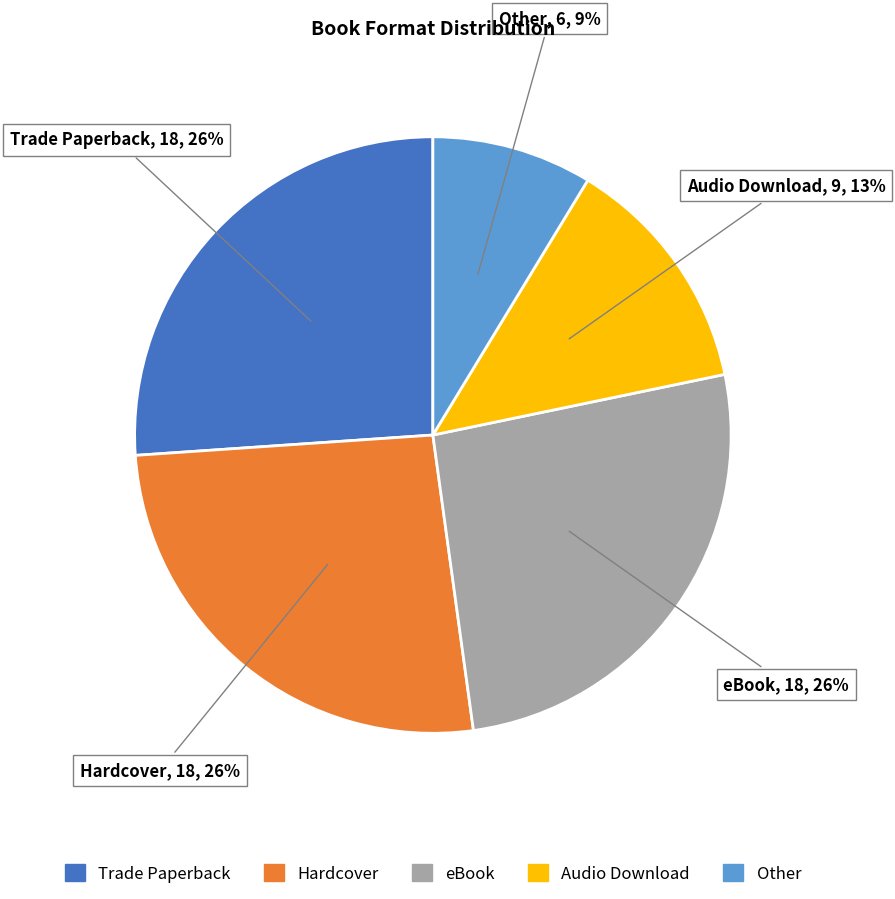

To the nearest percent, what is the combined percentage of Trade Paperback and Hardcover?

52%